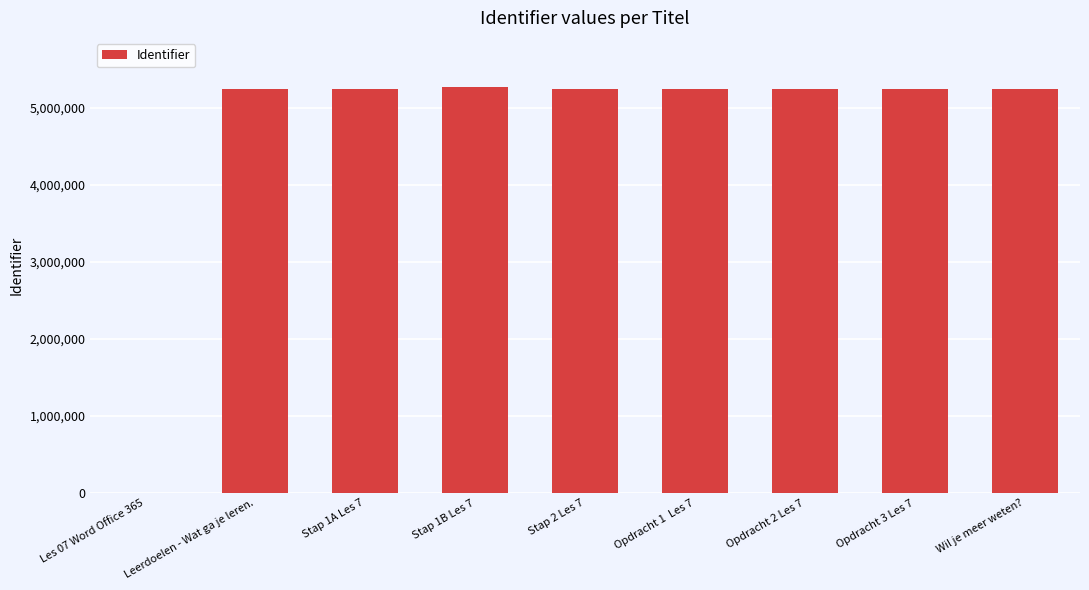

How many positive values are there?

8